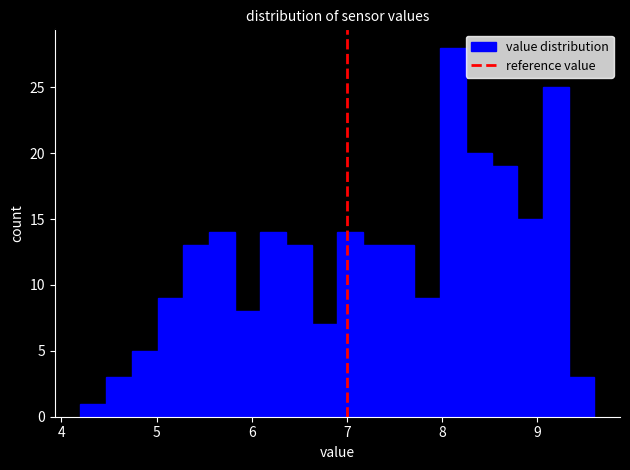

Around what value on the x-axis is the tallest bar? Give the approximate position of its centre, as read against the axis.

8.1